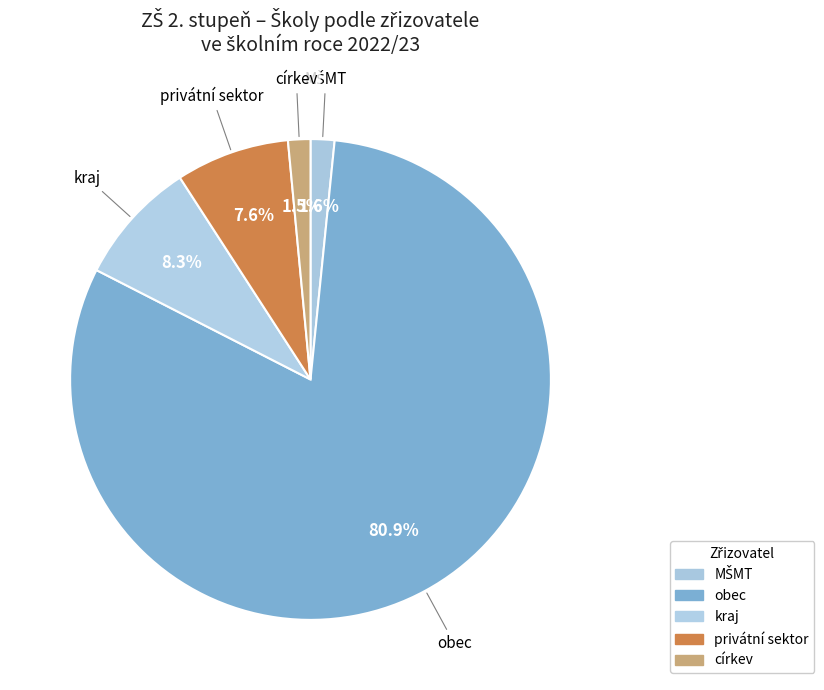

Is kraj the majority of the pie?

No